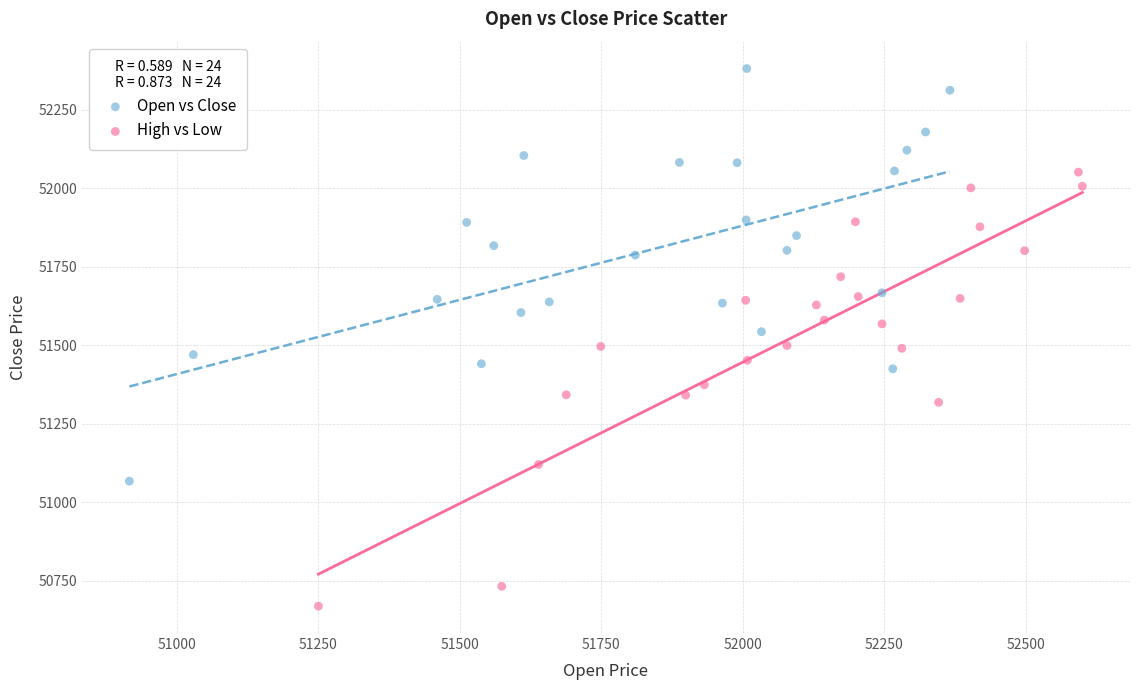

What are all the series names shown in the legend?

Open vs Close, High vs Low